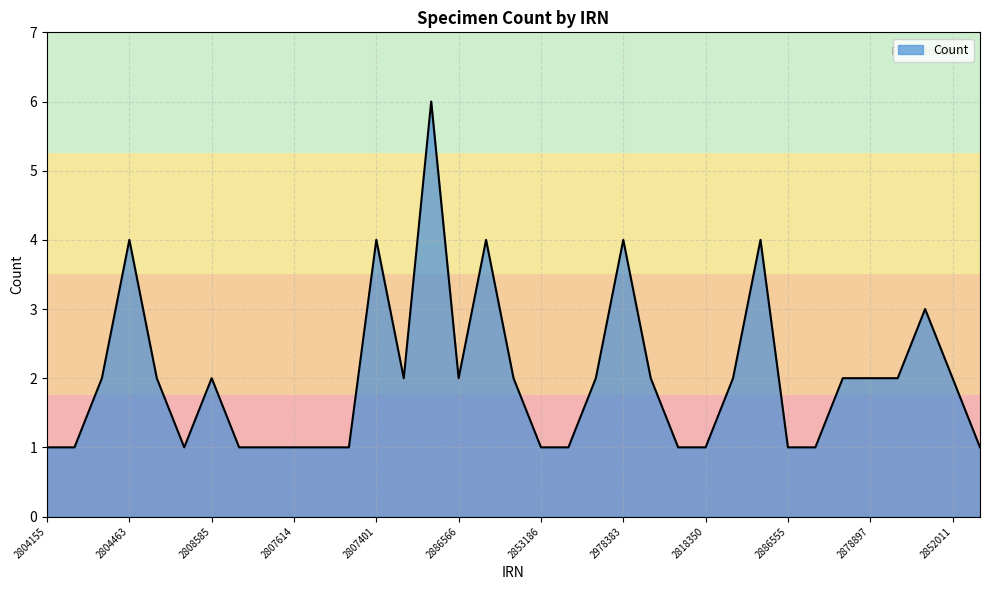

What is the maximum value shown in the chart?

6